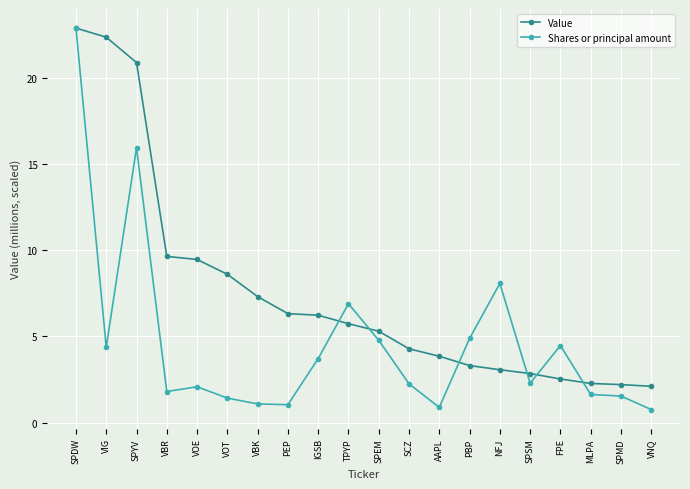

What is the minimum value for Shares or principal amount?

0.8